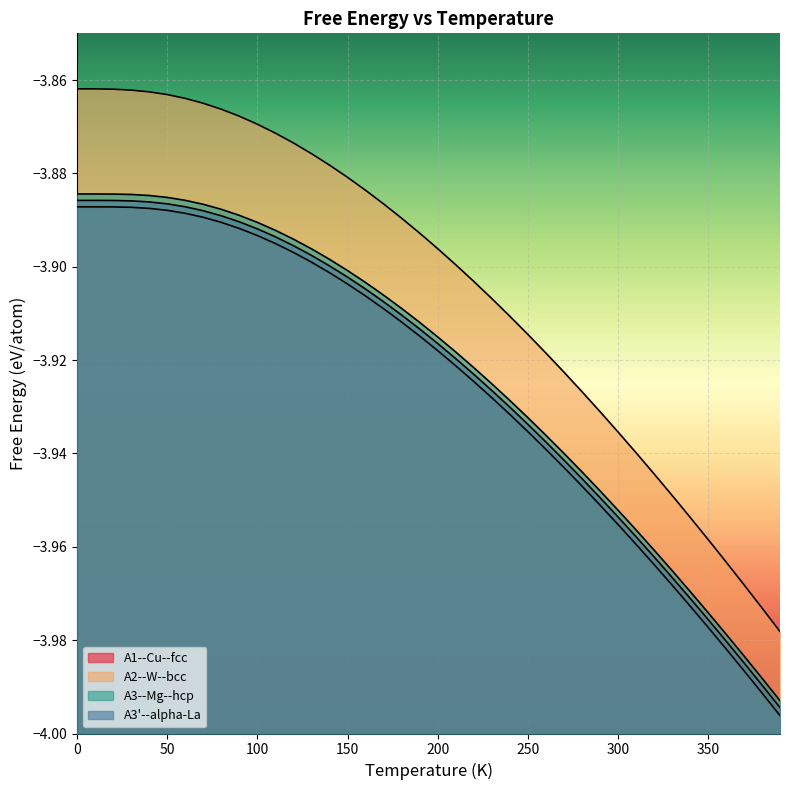

True or false: A2--W--bcc and A1--Cu--fcc intersect in this chart.

False